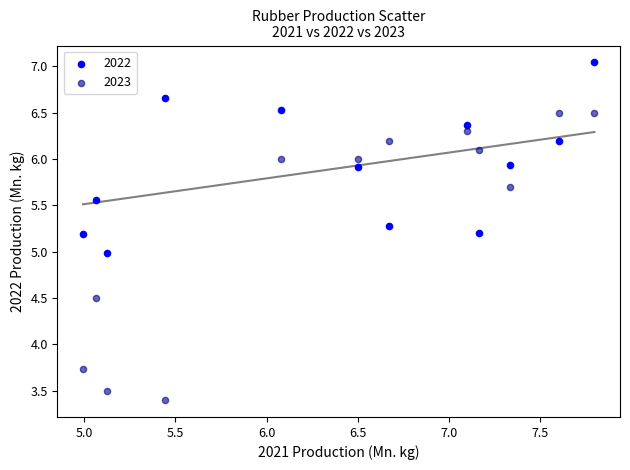

What are all the series names shown in the legend?

2022, 2023